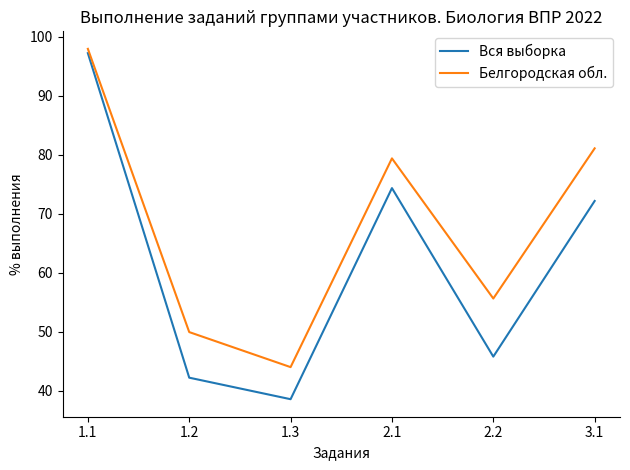

At how many categories does at least one series exceed 84?

1